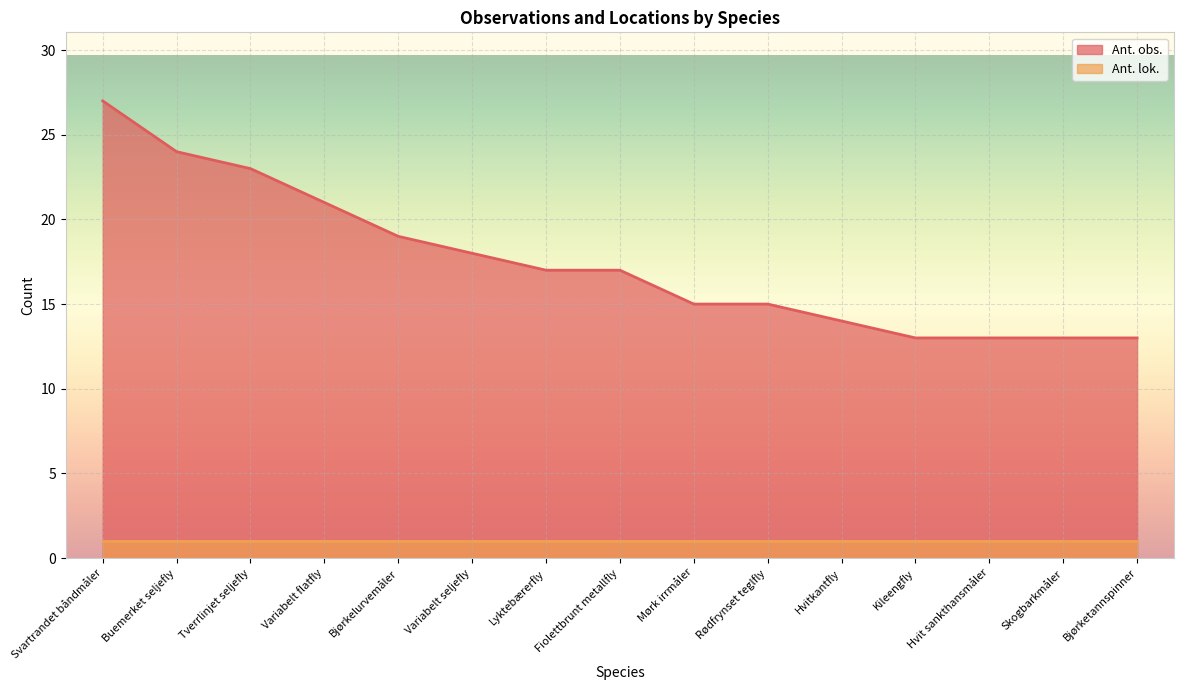

Reading left to right, extract all data points from this chart.

27	24	23	21	19	18	17	17	15	15	14	13	13	13	13